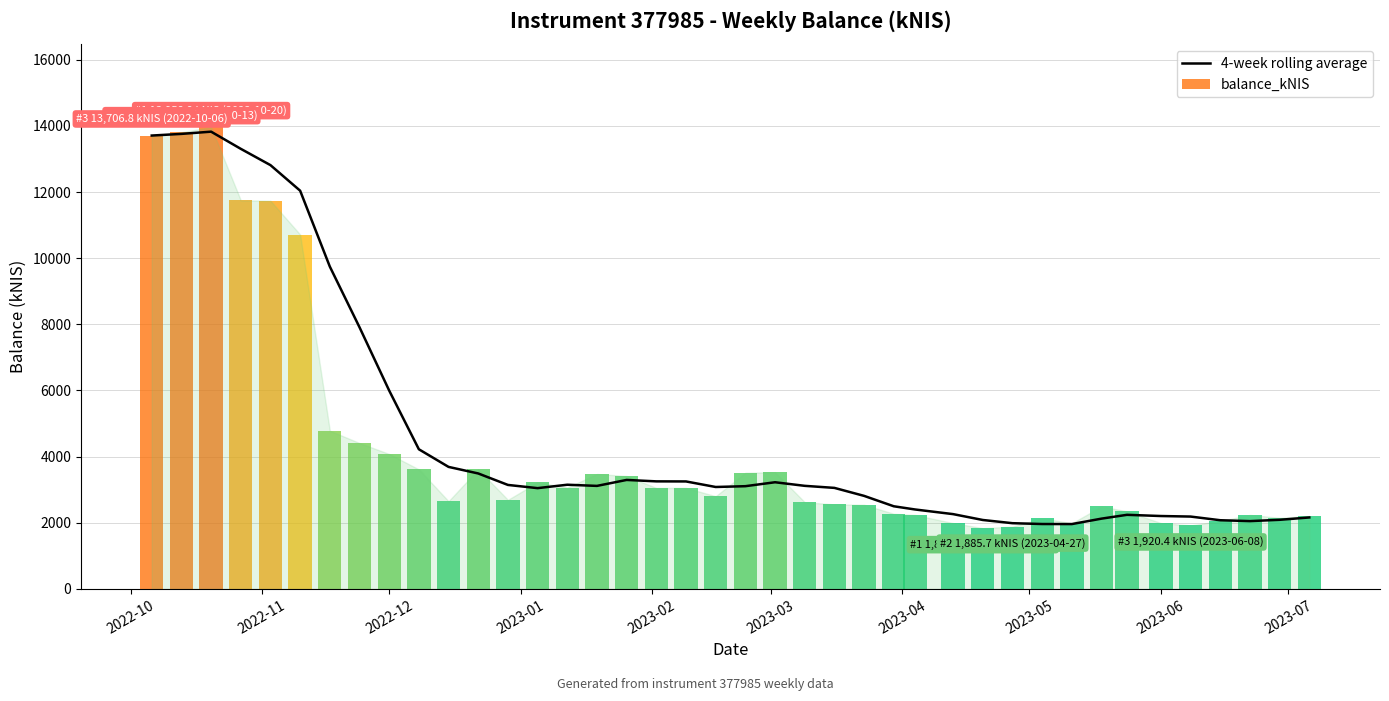

The value of 4-week rolling average at 2023-06 is 556.2. True or false?

False